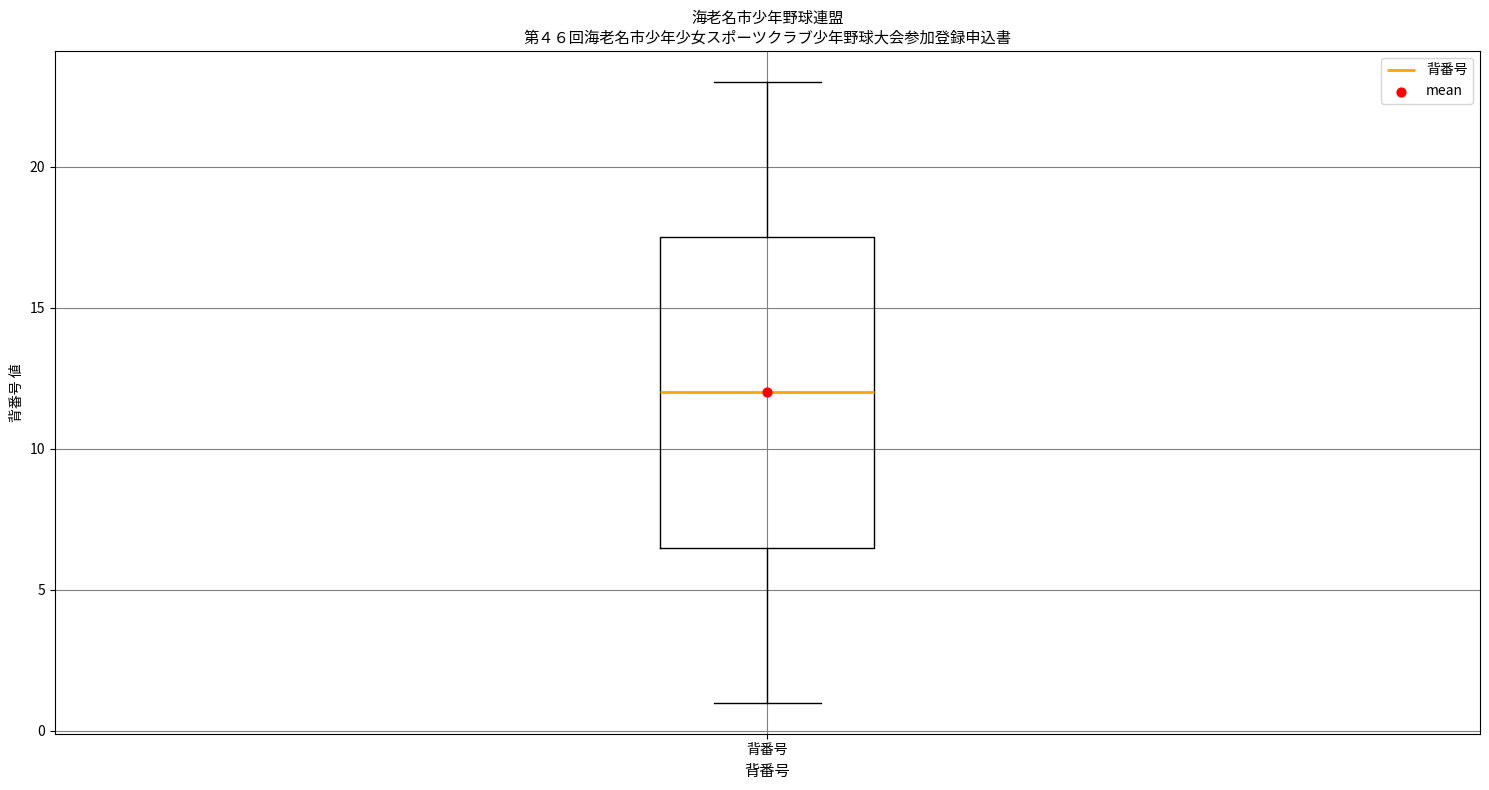

Where is the upper edge of the box for 背番号 on the y-axis? The values are not printed on the chart, so give them approximately, as read against the axis.

17.5